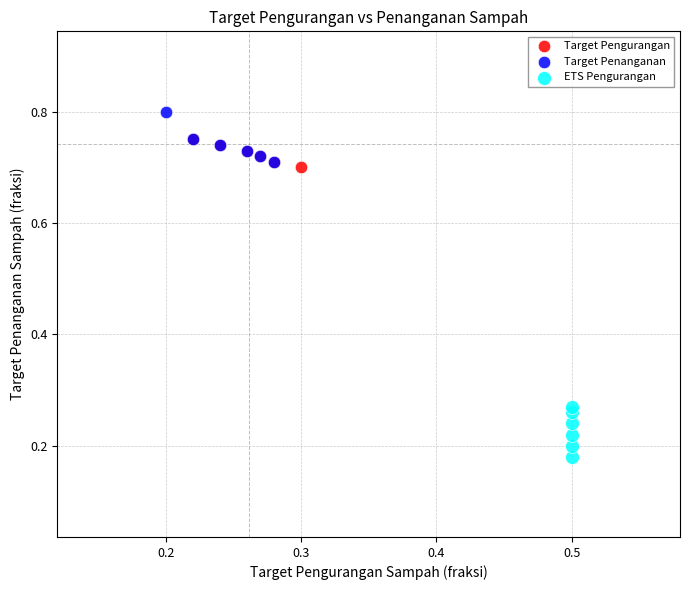

Which series contains the lowest Y value?

ETS Pengurangan